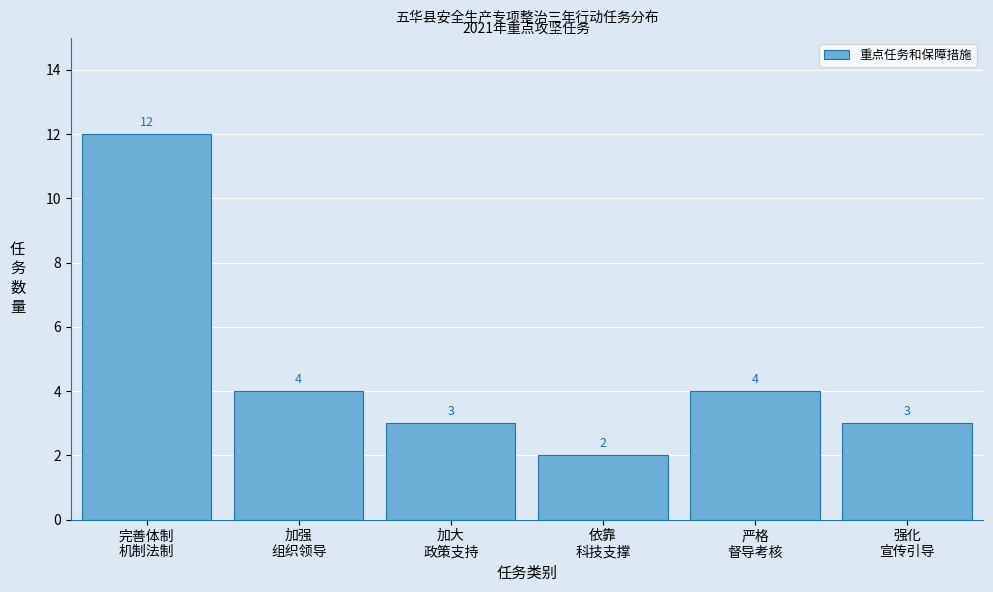

Reading right to left, what are all the values shown in this chart?

3	4	2	3	4	12